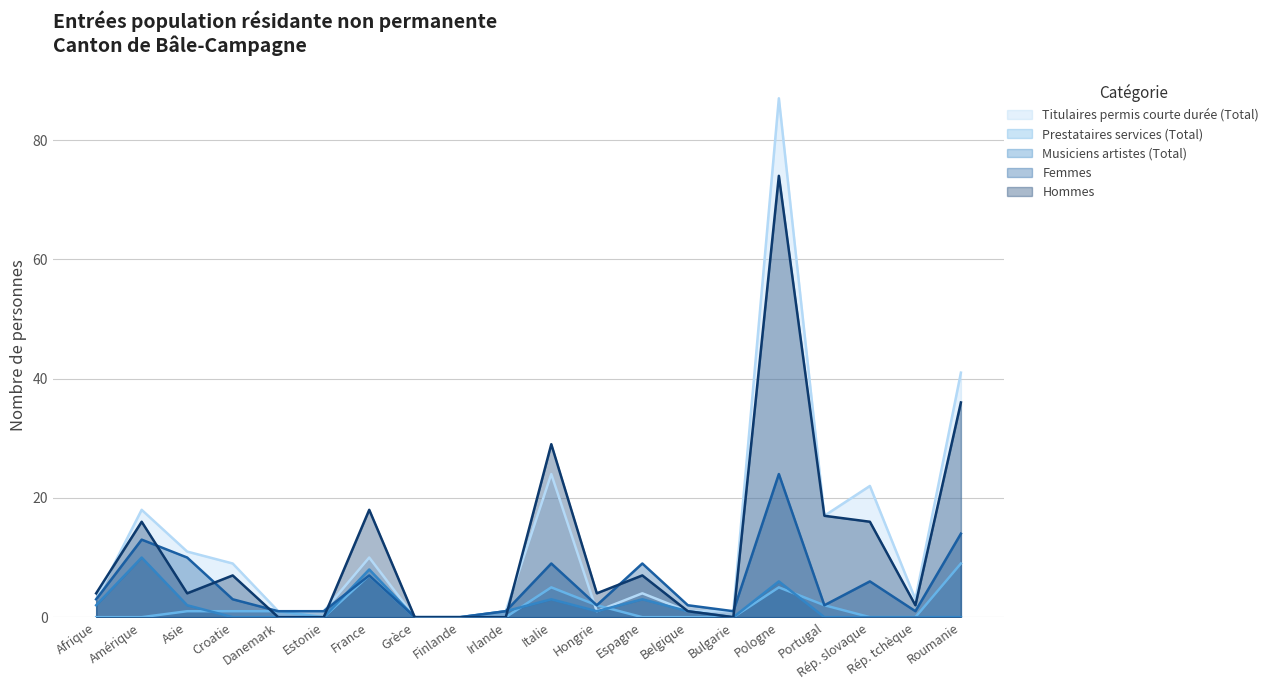

Is it true that Titulaires permis courte durée (Total) equals 1 at Danemark?

False